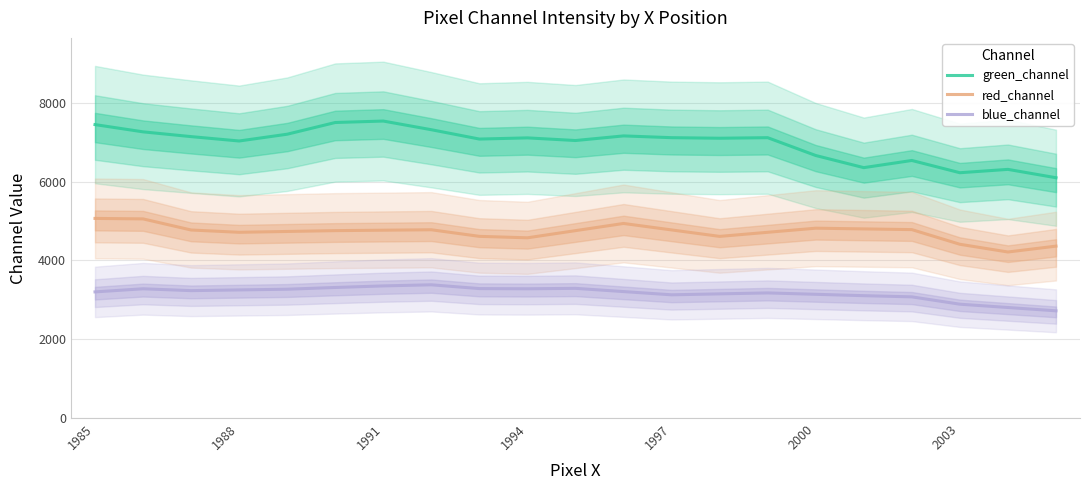

What value does the red_channel series have at 1997, to the nearest 50?

4750